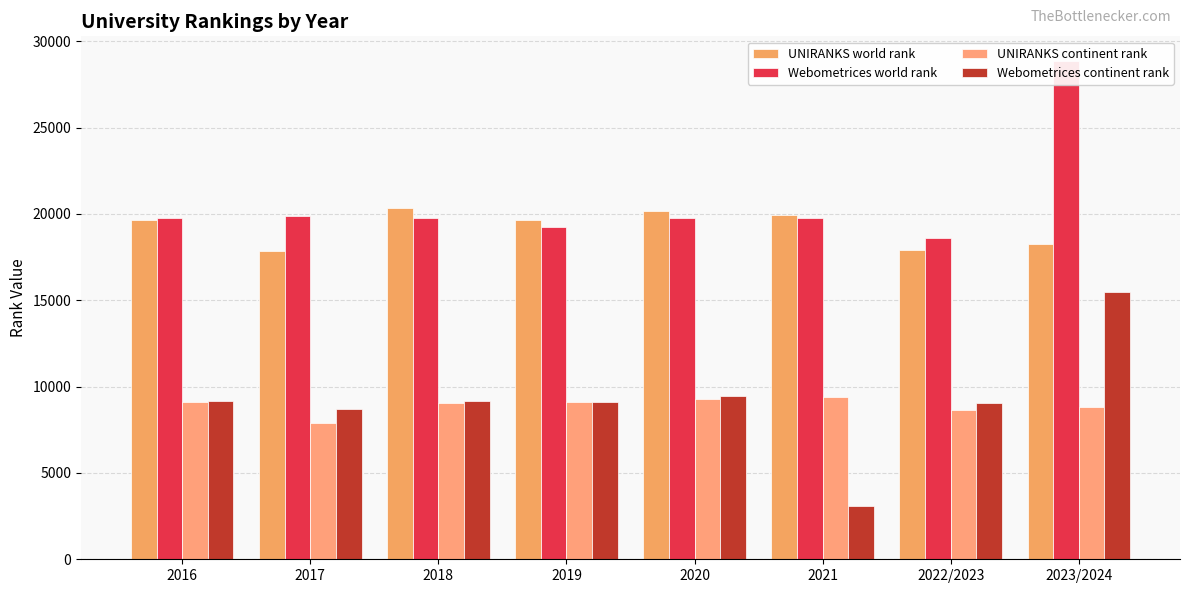

Reading left to right, extract all data points from this chart.

UNIRANKS world rank: 19648	17844	20320	19661	20176	19927	17906	18271
Webometrices world rank: 19752	19855	19753	19223	19747	19791	18590	28845
UNIRANKS continent rank: 9090	7913	9043	9128	9301	9396	8622	8811
Webometrices continent rank: 9162	8692	9162	9120	9471	3106	9056	15507